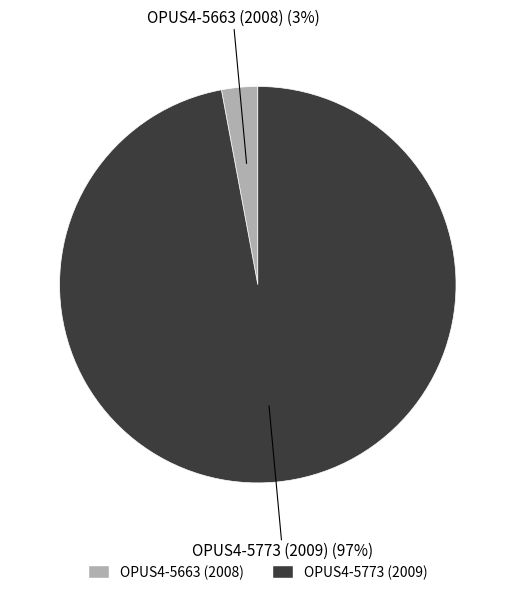

Which category has the smallest portion of the pie?

OPUS4-5663 (2008)